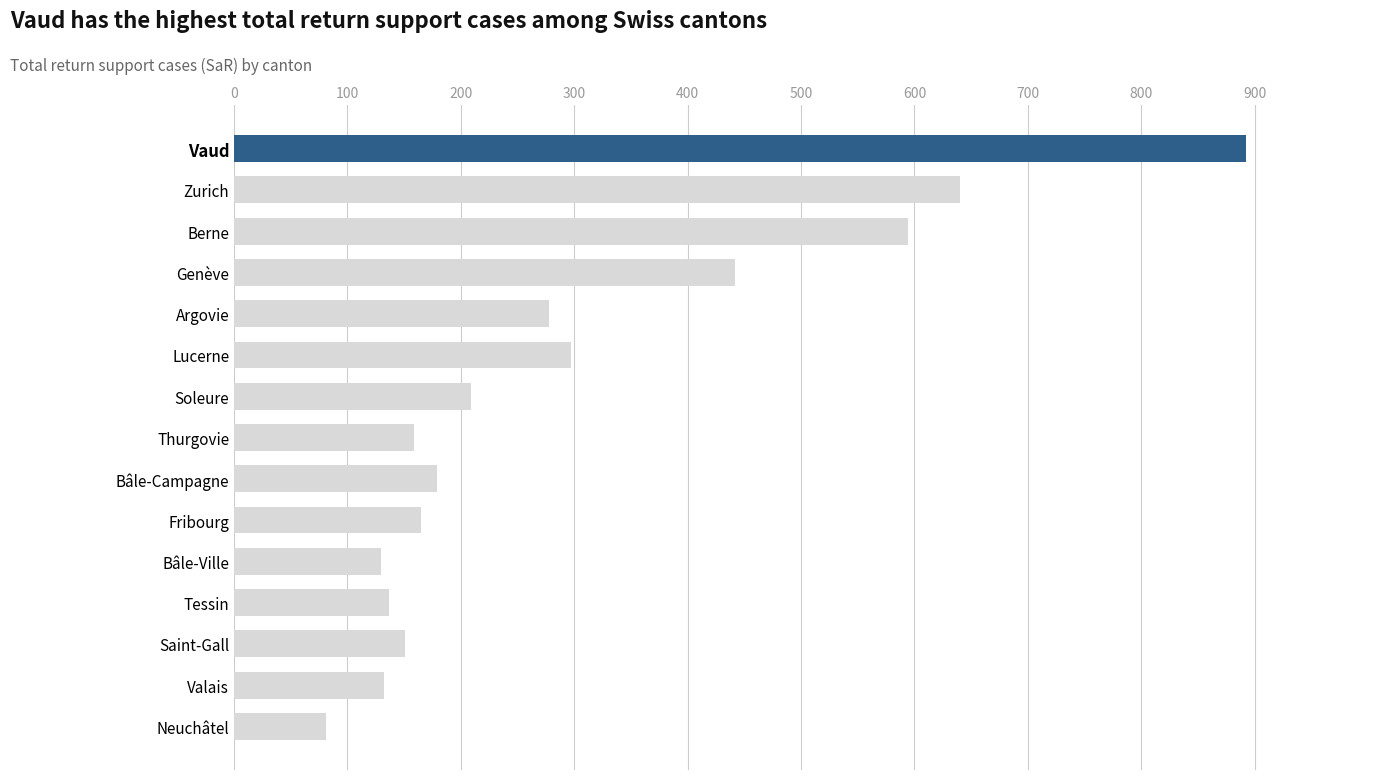

What is the average value?

299